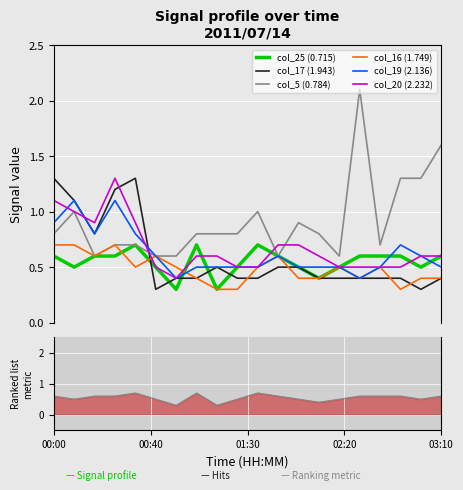

Which series has the largest total across all categories?

col_5 (0.784)